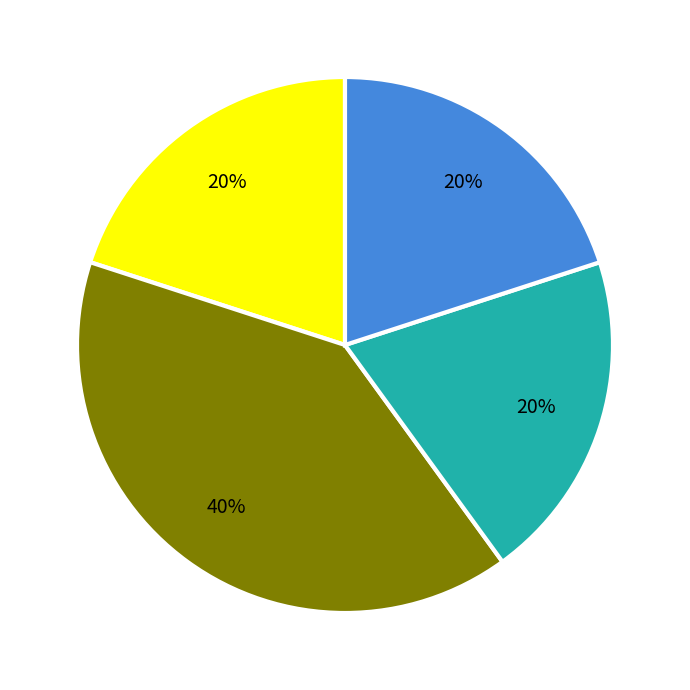

To the nearest percent, what is the difference between the largest and smallest slice percentages?

20%